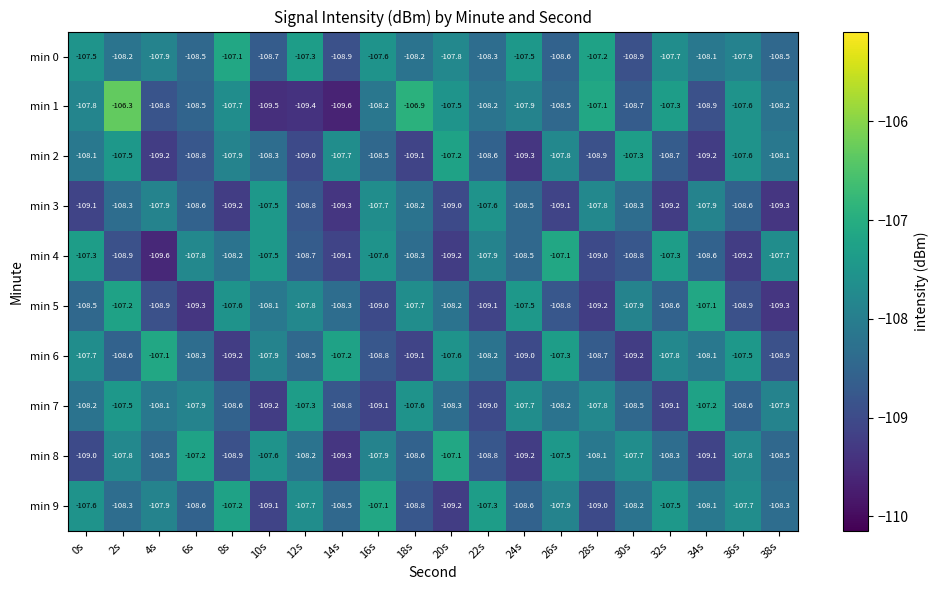

Is it true that min 5 equals -108.9 at 36s?

True